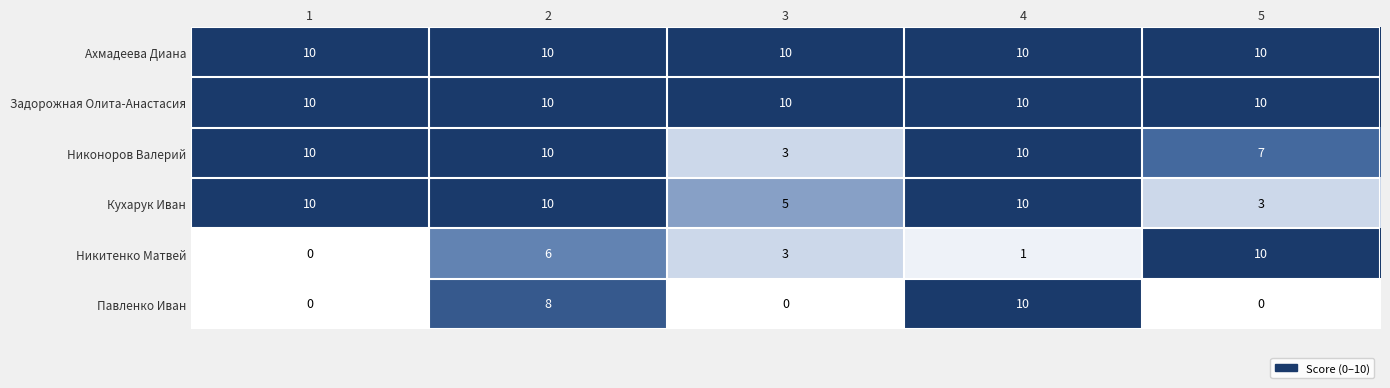

Is it true that Ахмадеева Диана equals 2 at 1?

False